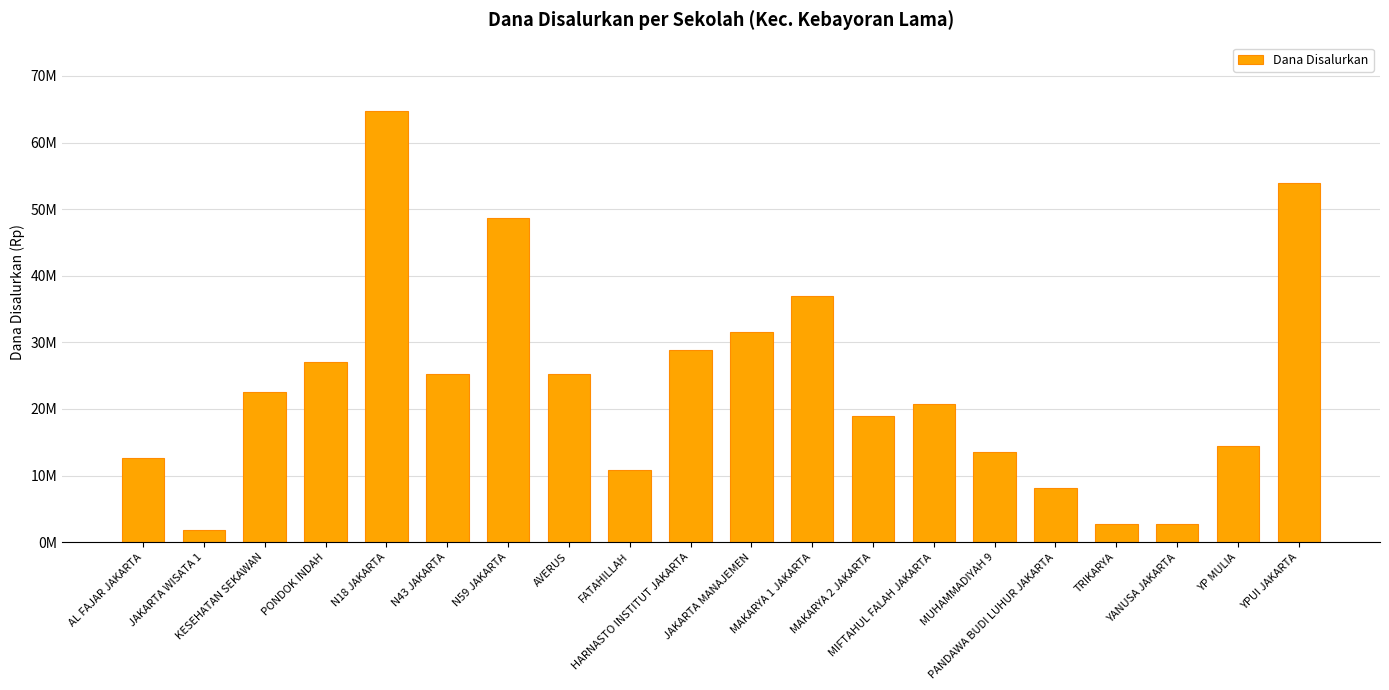

Are the bars horizontal?

No